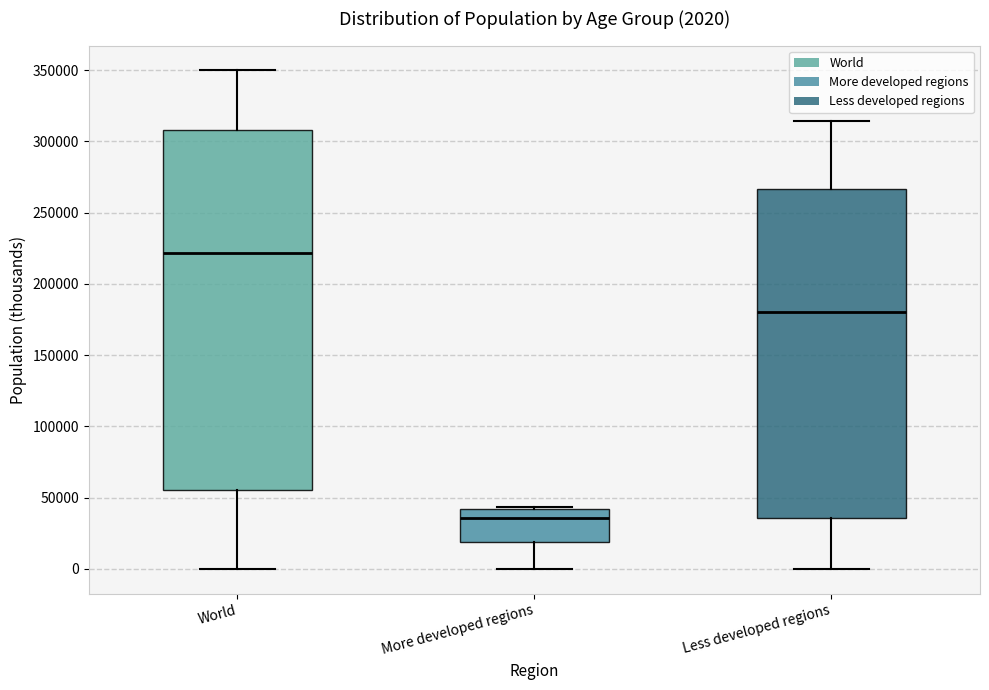

Which box's median line is the highest?

World